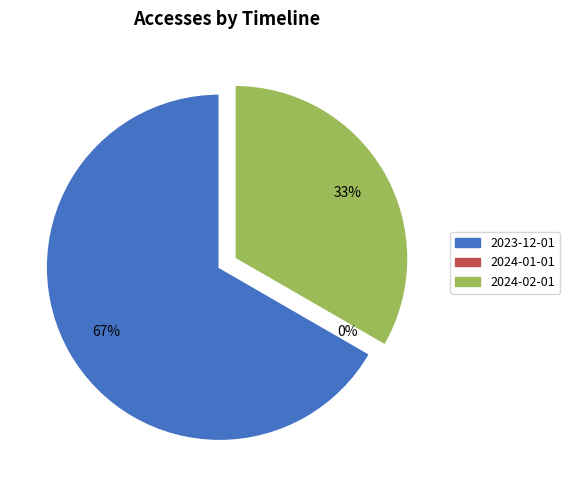

How many segments does this pie chart have?

3